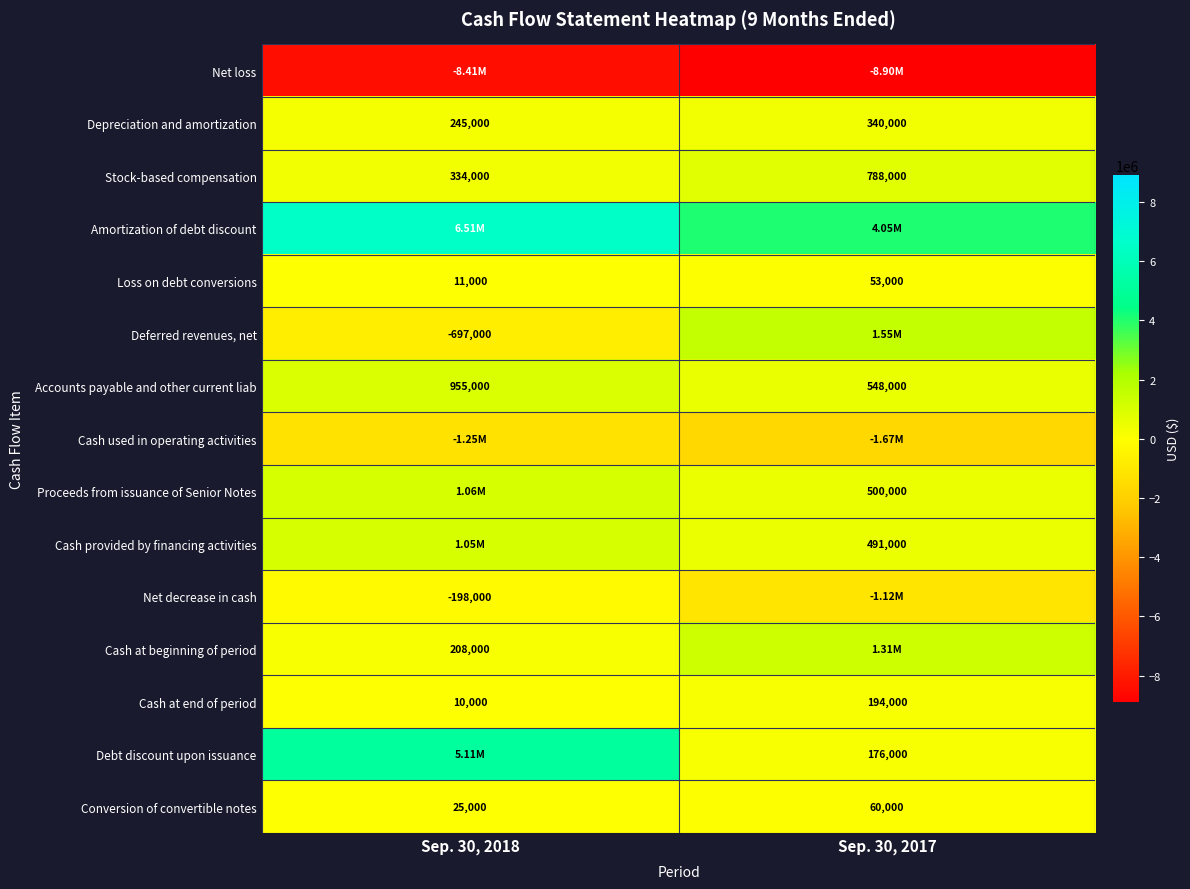

Is it true that Stock-based compensation equals 1213882 at Sep. 30, 2017?

False